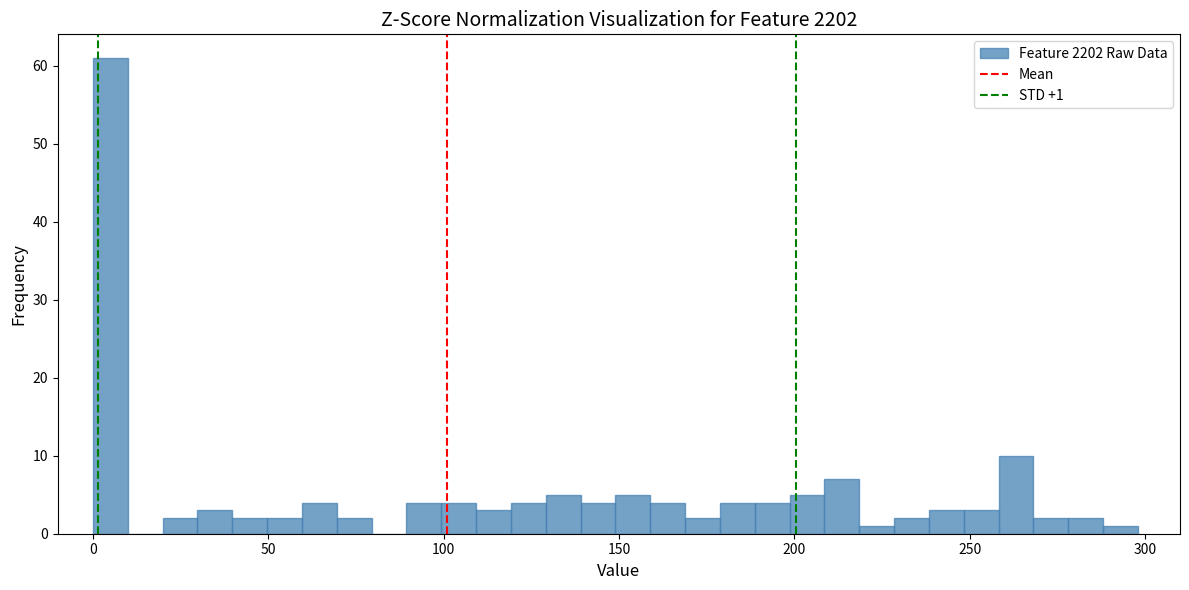

Around what value on the x-axis is the tallest bar? Give the approximate position of its centre, as read against the axis.

5